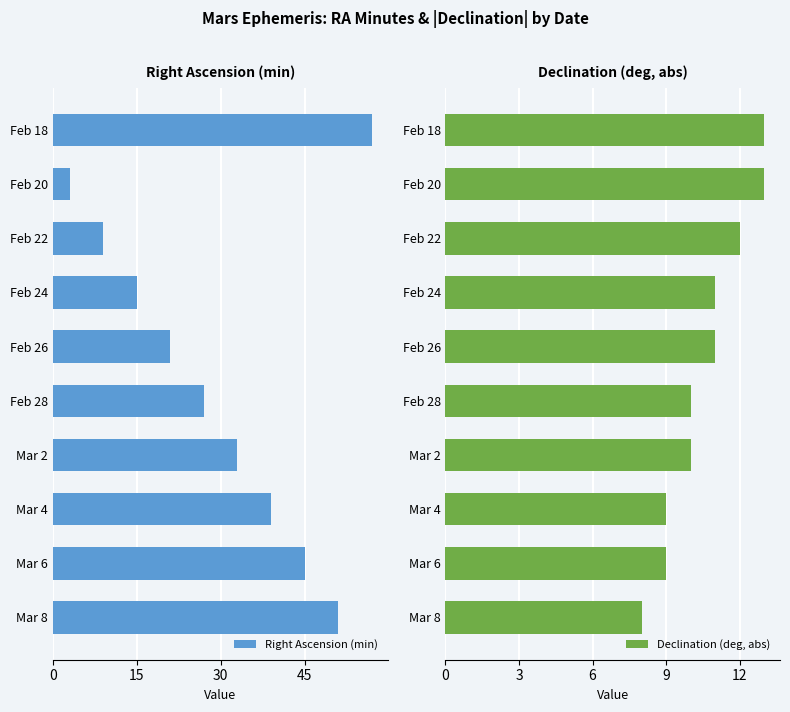

Which series has the widest spread of values?

Right Ascension (min)